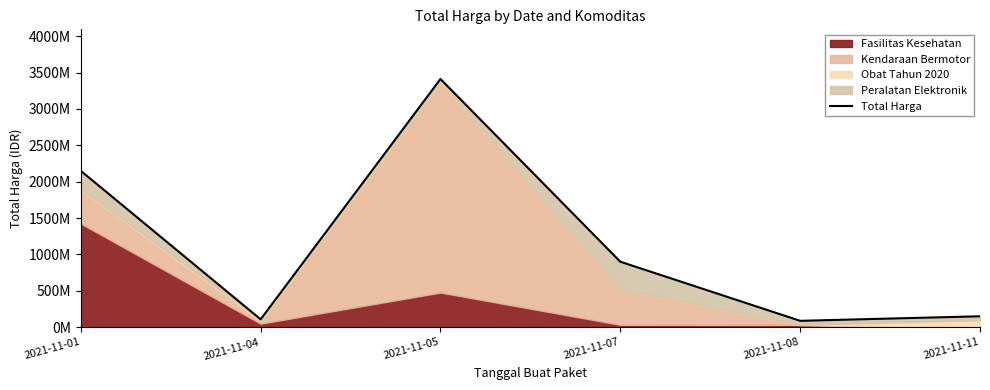

List the labels in order of value, largest first.

2021-11-05, 2021-11-01, 2021-11-07, 2021-11-11, 2021-11-04, 2021-11-08